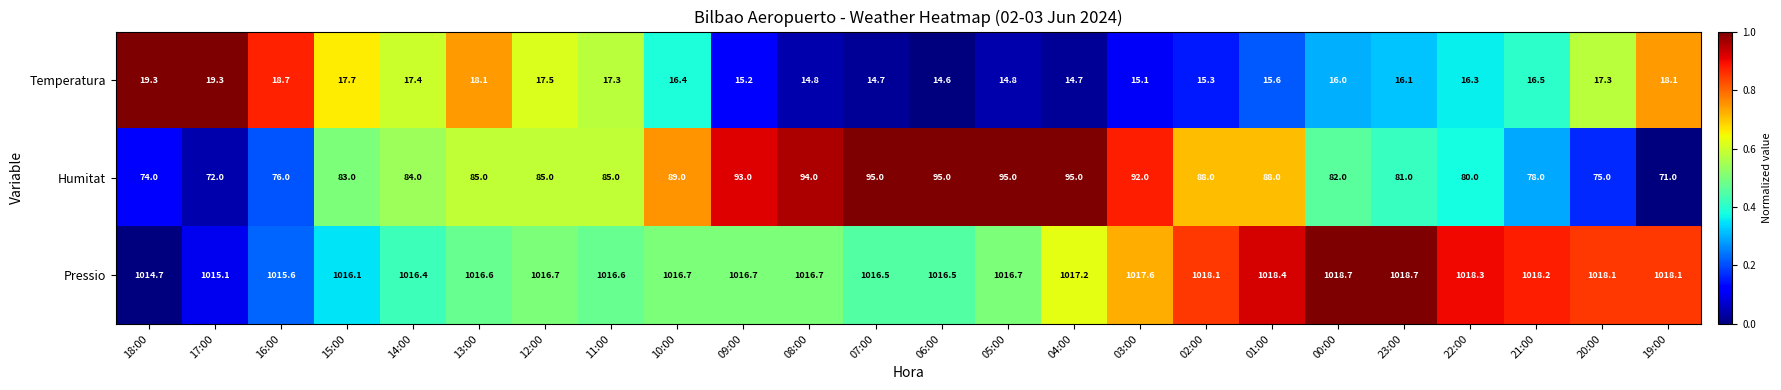

What is the approximate value of Pressio at 22:00?

1018.3